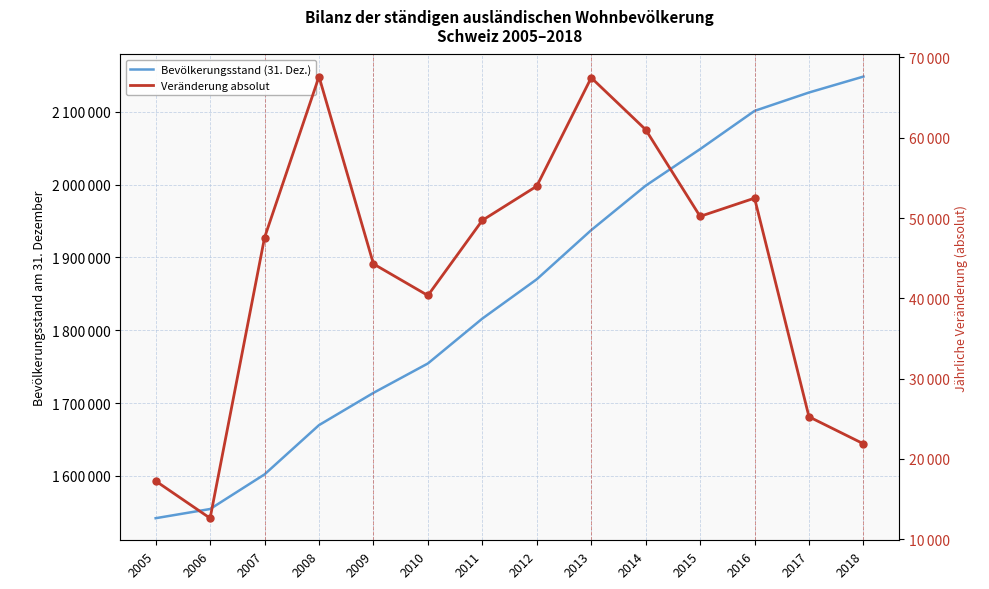

Between 2005 and 2008, which series saw the biggest shift?

Bevölkerungsstand (31. Dez.)